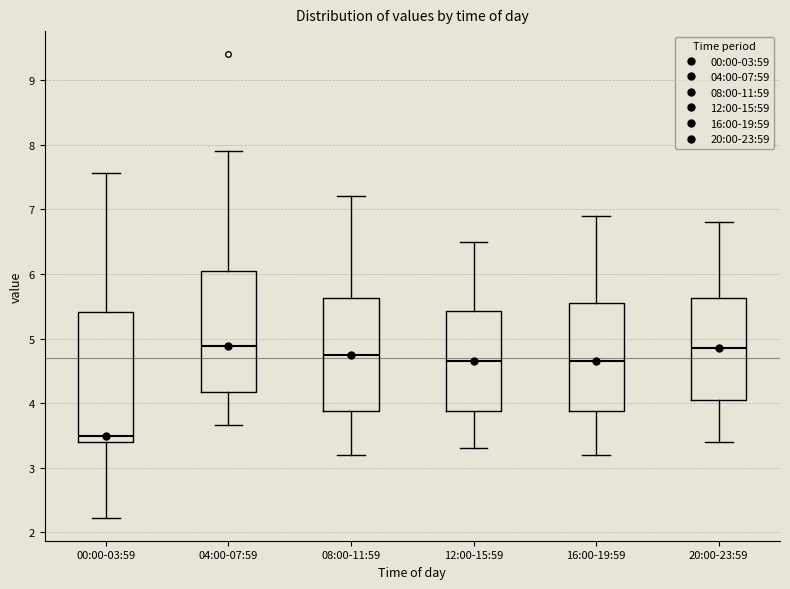

Reading left to right, read every box against the y-axis: the position of its median line, the range the box covers, and the ends of its whiskers. The values are not printed on the chart, so give them approximately, as read against the axis.

00:00-03:59: median 3.5, box 3.4 to 5.4, whiskers 2.2 to 7.6
04:00-07:59: median 4.9, box 4.2 to 6.1, whiskers 3.7 to 7.9
08:00-11:59: median 4.8, box 3.9 to 5.6, whiskers 3.2 to 7.2
12:00-15:59: median 4.7, box 3.9 to 5.4, whiskers 3.3 to 6.5
16:00-19:59: median 4.7, box 3.9 to 5.6, whiskers 3.2 to 6.9
20:00-23:59: median 4.9, box 4.1 to 5.6, whiskers 3.4 to 6.8